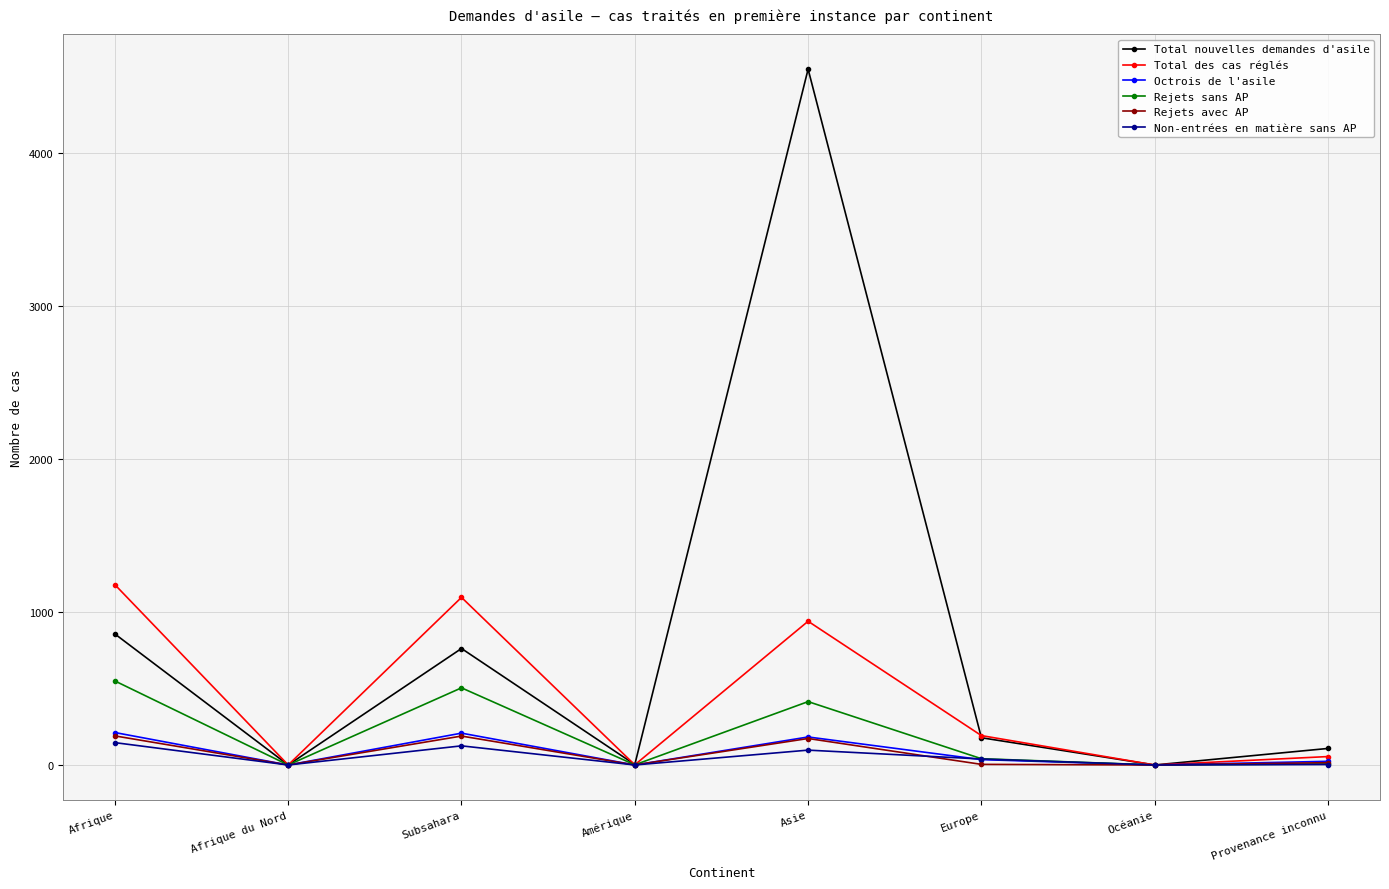

Where does the Total nouvelles demandes d'asile series first go above 178?

Afrique